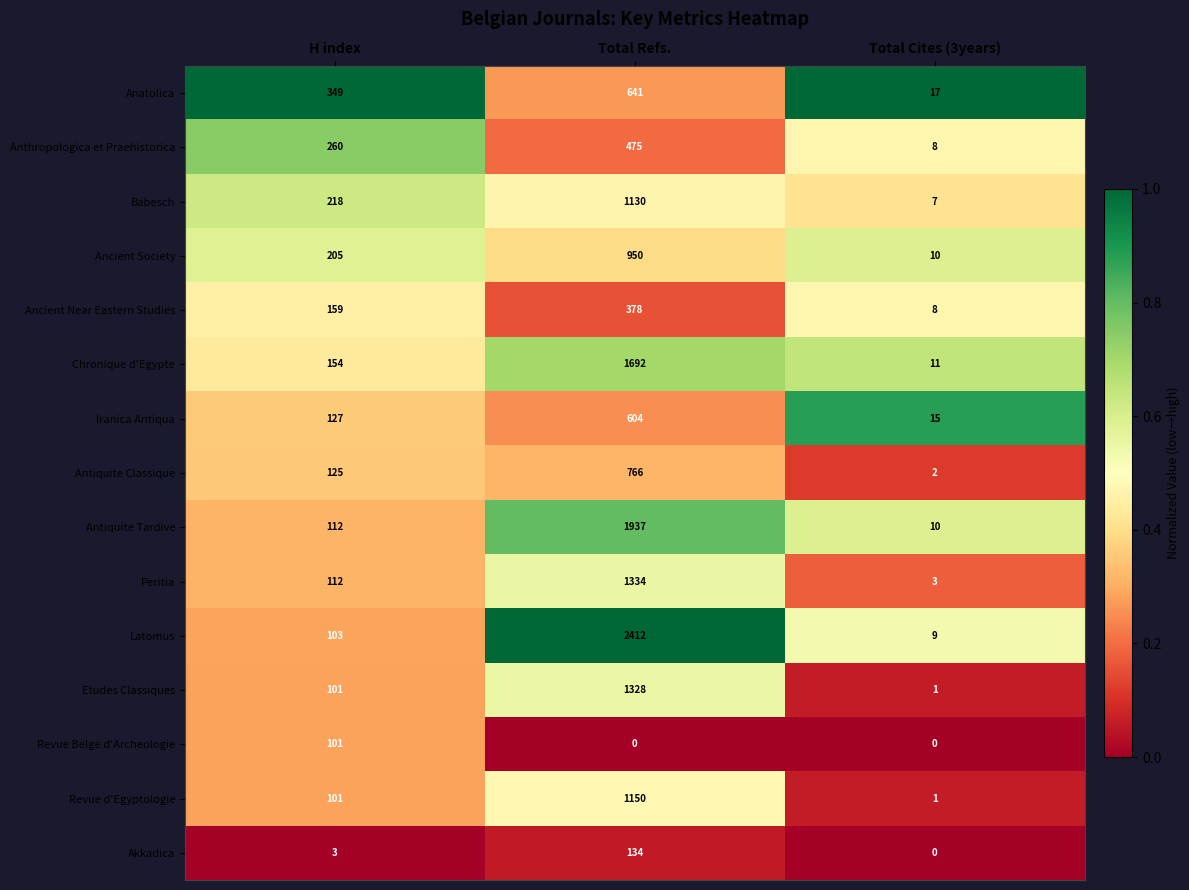

List the labels in order of Antiquite Tardive value, largest first.

Total Refs., H index, Total Cites (3years)